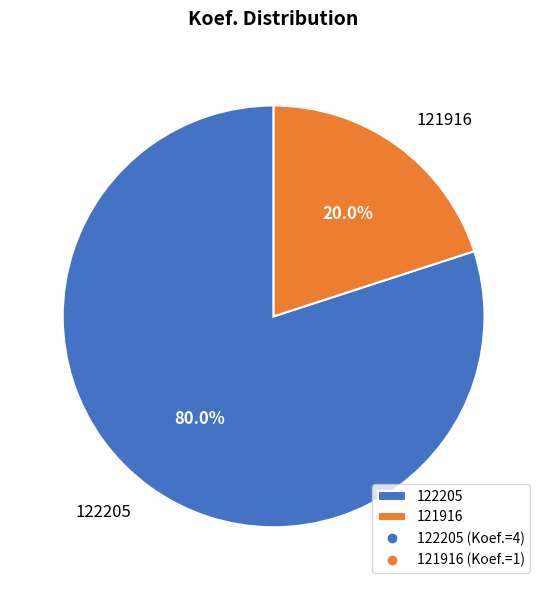

Is it true that 122205 is 80% of the pie?

True